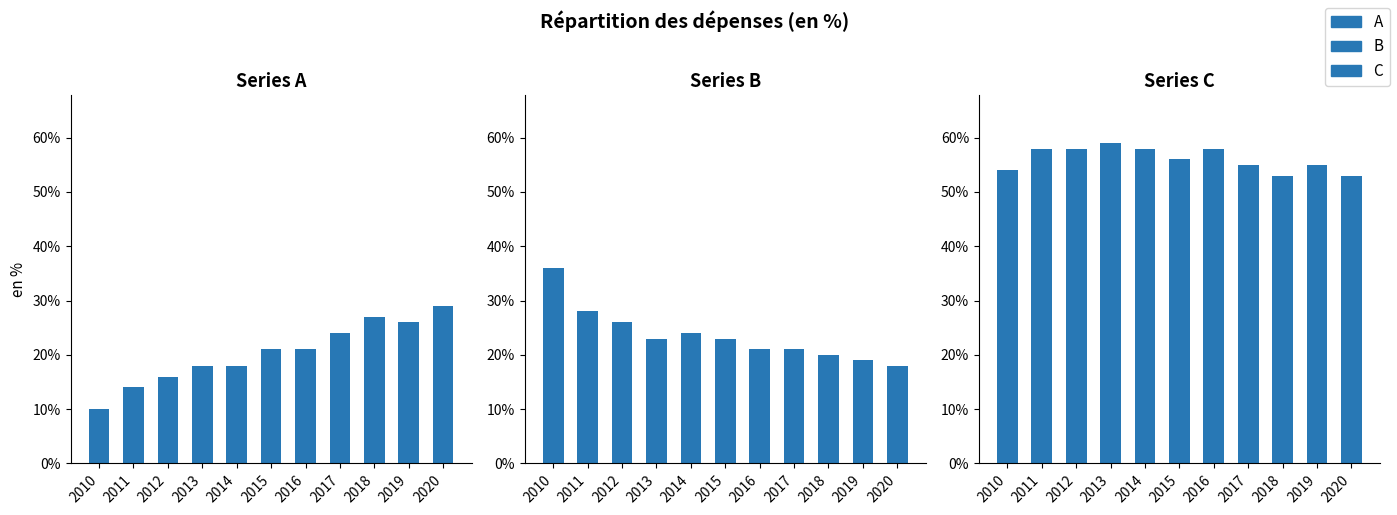

Count the C values in the range 54 to 58.

8